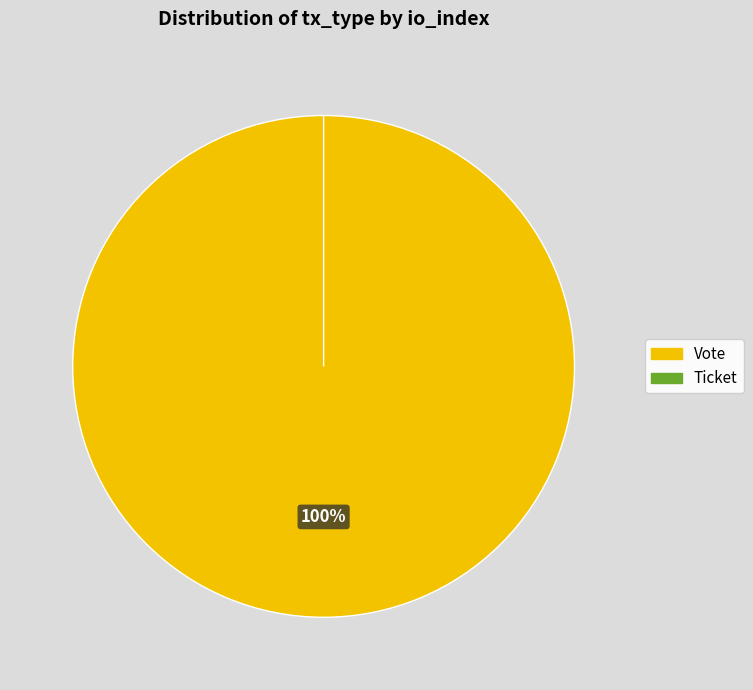

To the nearest percent, what portion does Vote represent?

100%